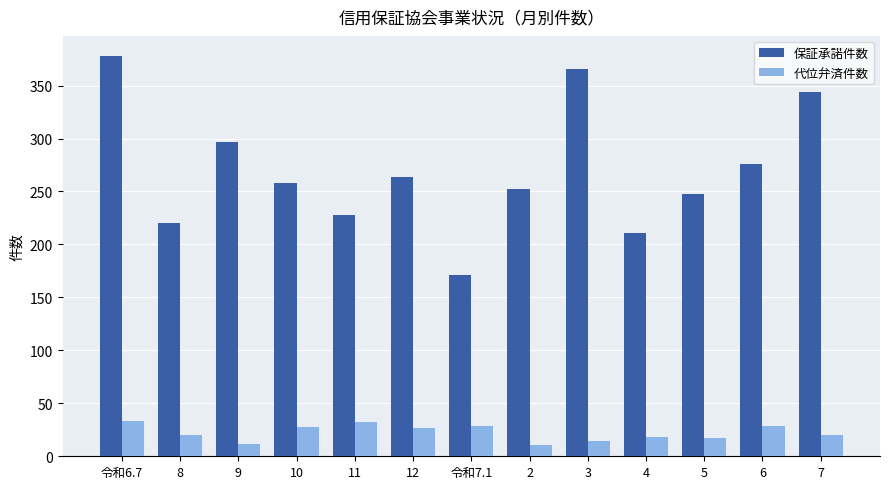

How many bars are there in each group?

2